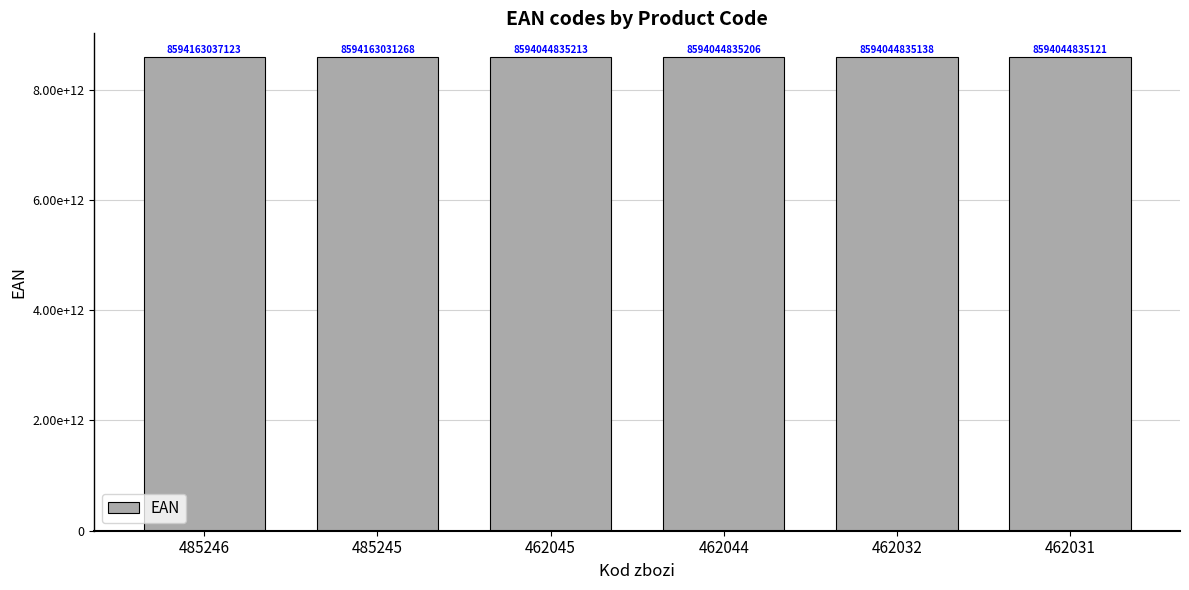

Are the bars horizontal?

No